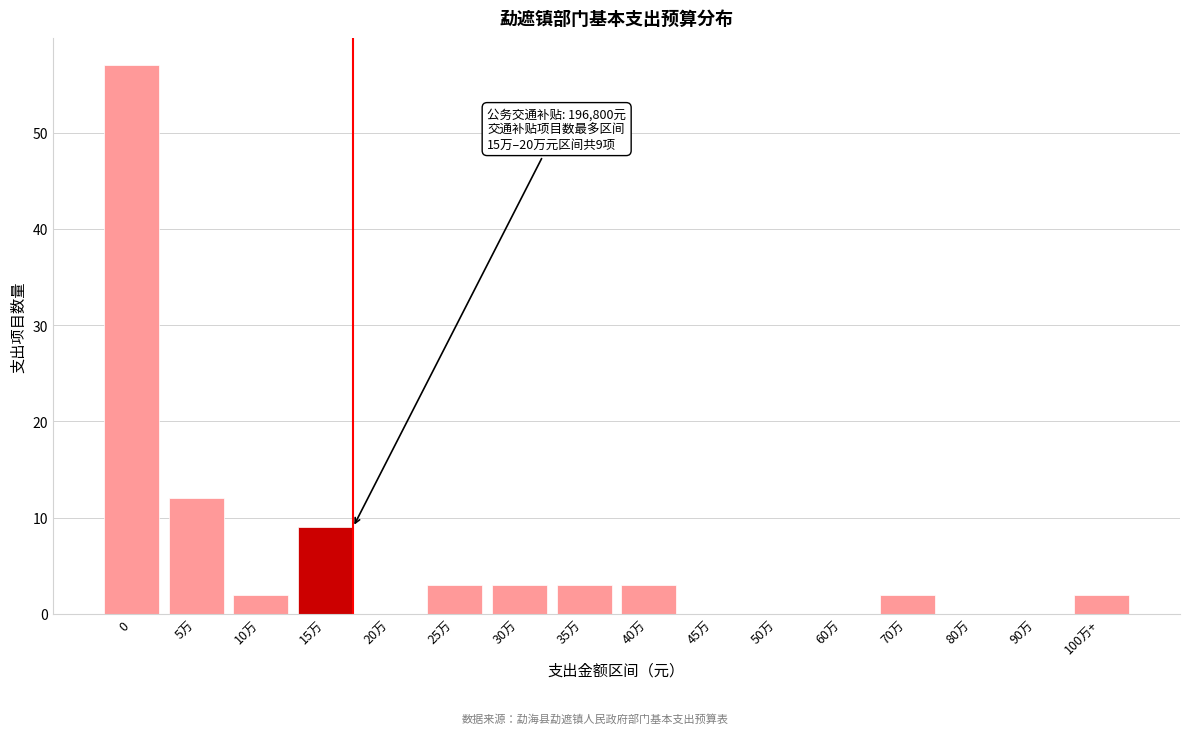

Reading left to right, what are all the values shown in this chart?

0=57	5万=12	10万=2	15万=9	20万=0	25万=3	30万=3	35万=3	40万=3	45万=0	50万=0	60万=0	70万=2	80万=0	90万=0	100万+=2